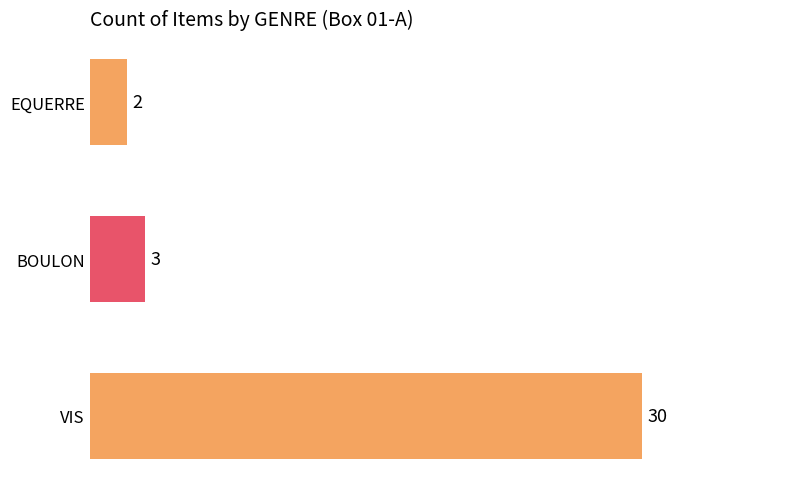

Between BOULON and EQUERRE, which is larger?

BOULON